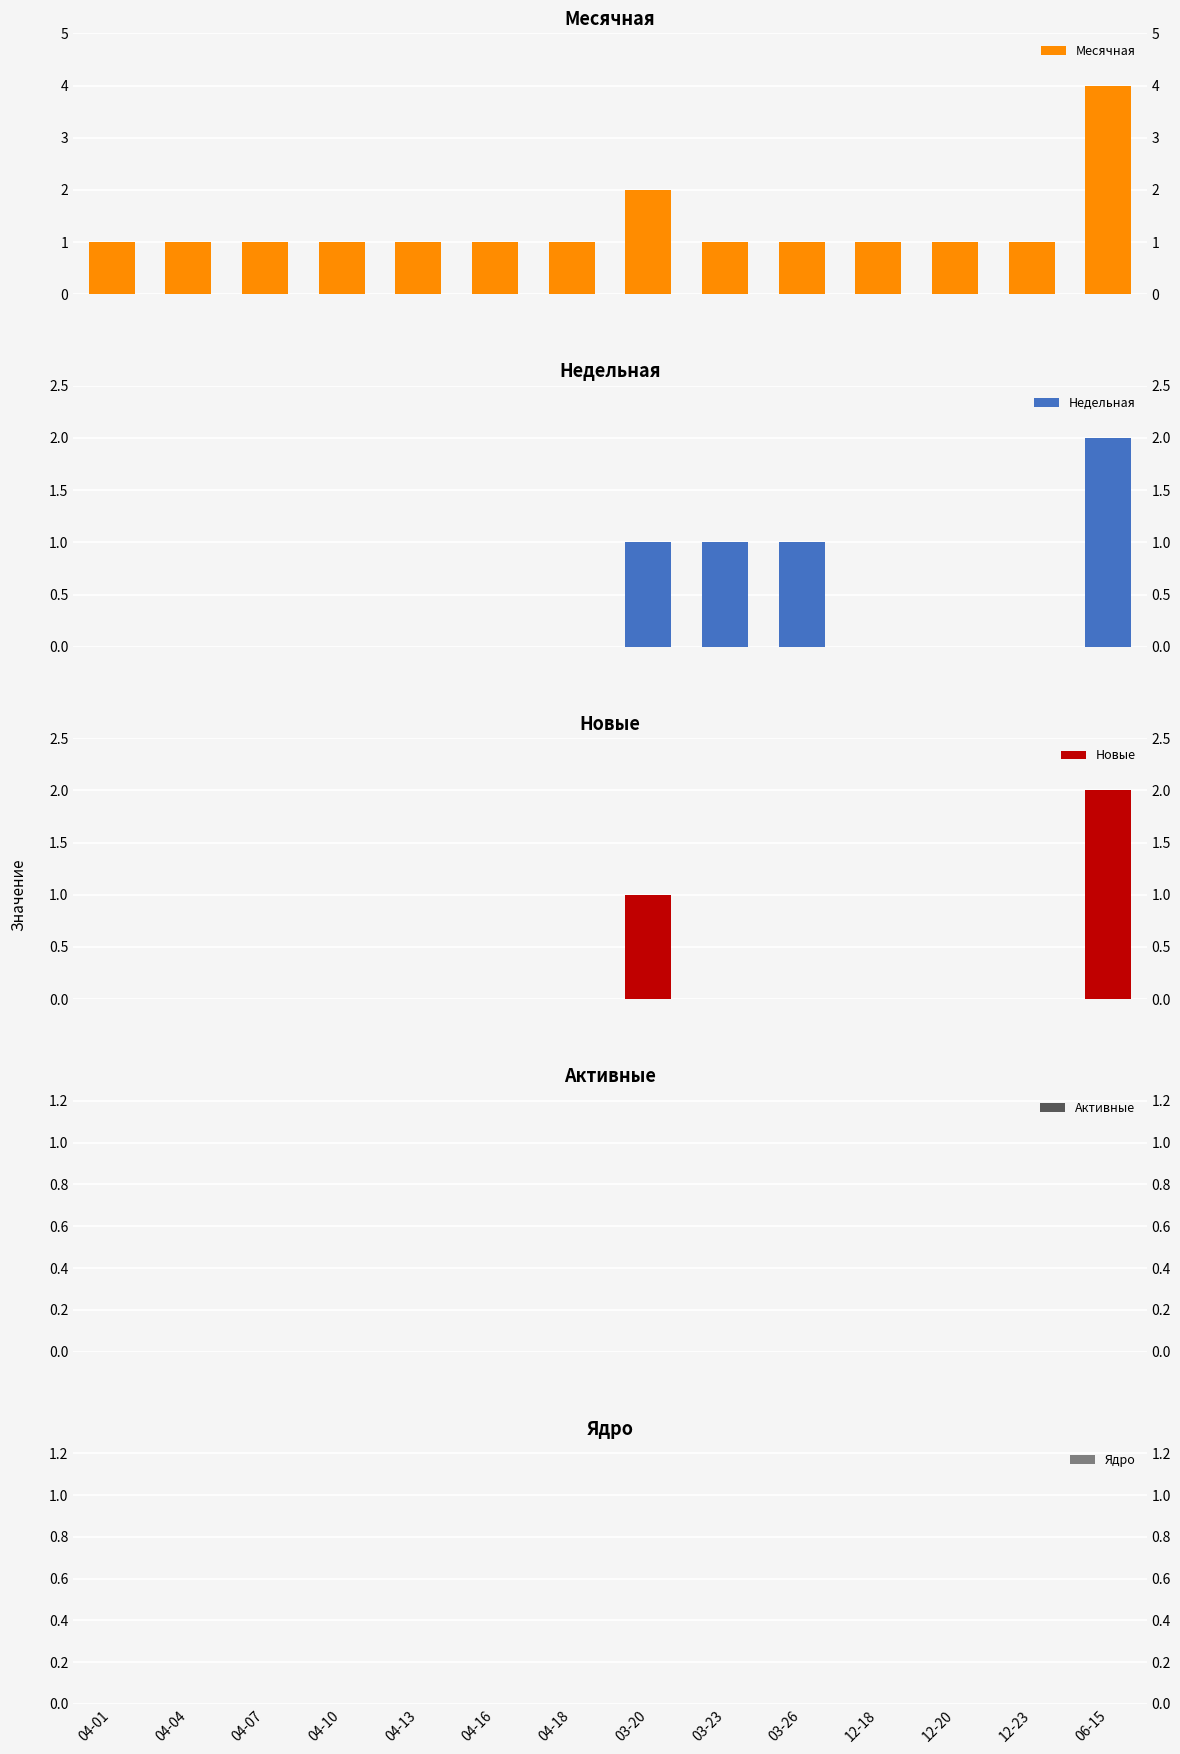

At 04-10, list the series in order from smallest to largest.

Недельная, Новые, Активные, Ядро, Месячная